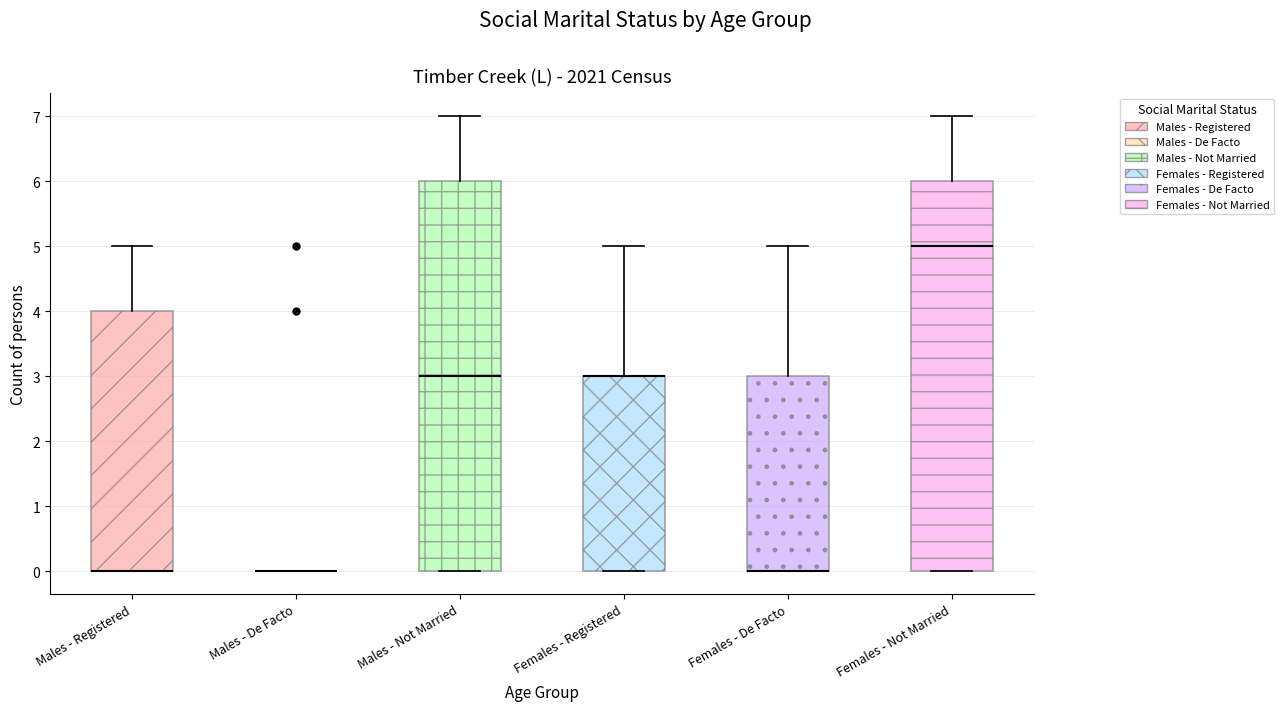

Reading left to right, read every box against the y-axis: the position of its median line, the range the box covers, and the ends of its whiskers. The values are not printed on the chart, so give them approximately, as read against the axis.

Males - Registered: median 0 (drawn on the box's lower edge), box 0 to 4, whiskers 0 to 5
Males - De Facto: box collapsed to a line at 0, whiskers 0 to 0
Males - Not Married: median 3, box 0 to 6, whiskers 0 to 7
Females - Registered: median 3 (drawn on the box's upper edge), box 0 to 3, whiskers 0 to 5
Females - De Facto: median 0 (drawn on the box's lower edge), box 0 to 3, whiskers 0 to 5
Females - Not Married: median 5, box 0 to 6, whiskers 0 to 7